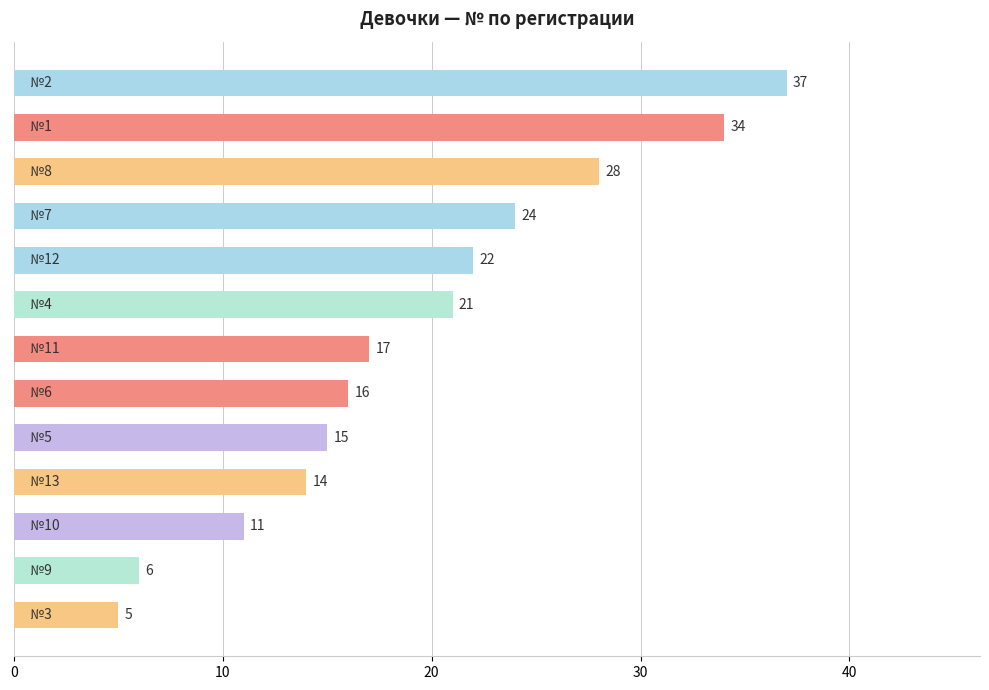

Reading top to bottom, extract all data points from this chart.

37	34	28	24	22	21	17	16	15	14	11	6	5